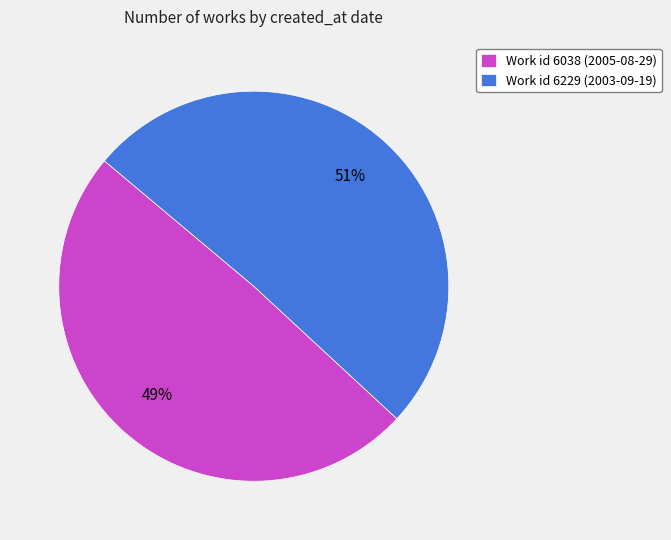

To the nearest percent, what is the average slice percentage?

50%